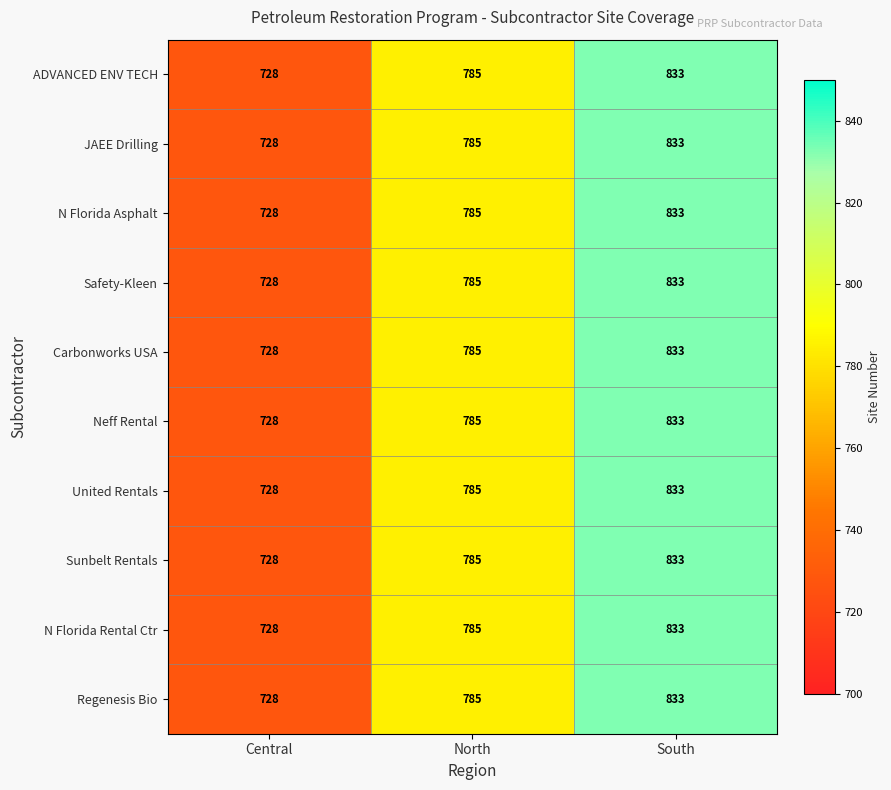

List the labels in order of Regenesis Bio value, largest first.

South, North, Central